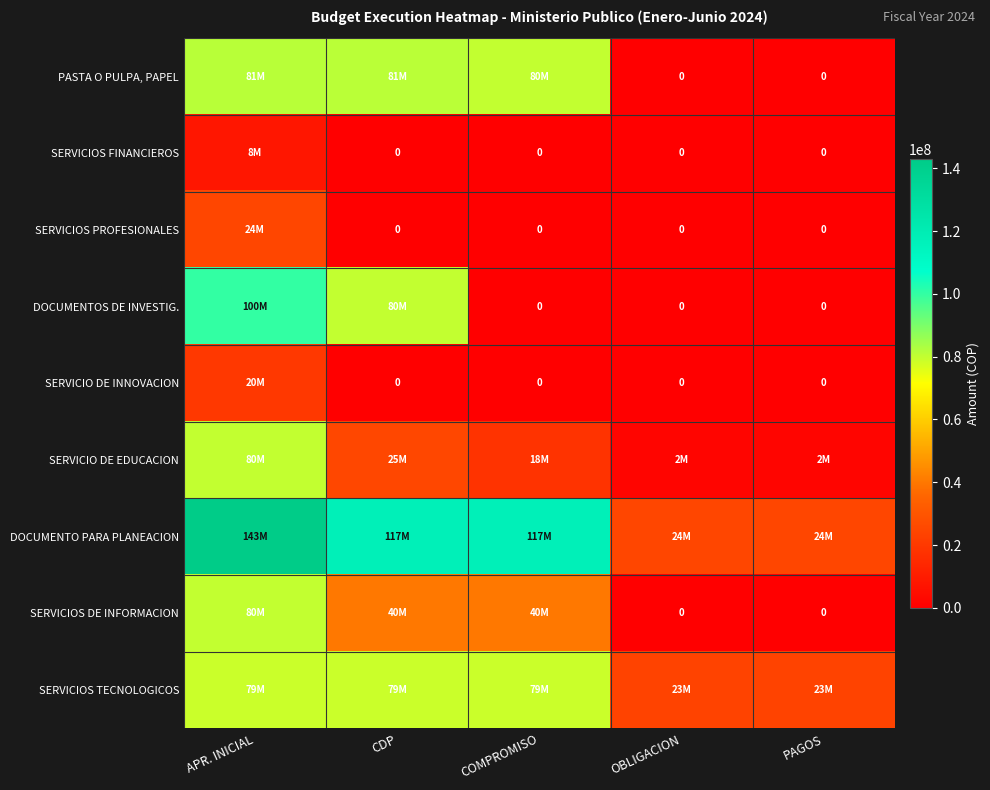

Rank the series by their maximum value, from highest to lowest.

DOCUMENTO PARA PLANEACION, DOCUMENTOS DE INVESTIG., PASTA O PULPA, PAPEL, SERVICIO DE EDUCACION, SERVICIOS DE INFORMACION, SERVICIOS TECNOLOGICOS, SERVICIOS PROFESIONALES, SERVICIO DE INNOVACION, SERVICIOS FINANCIEROS